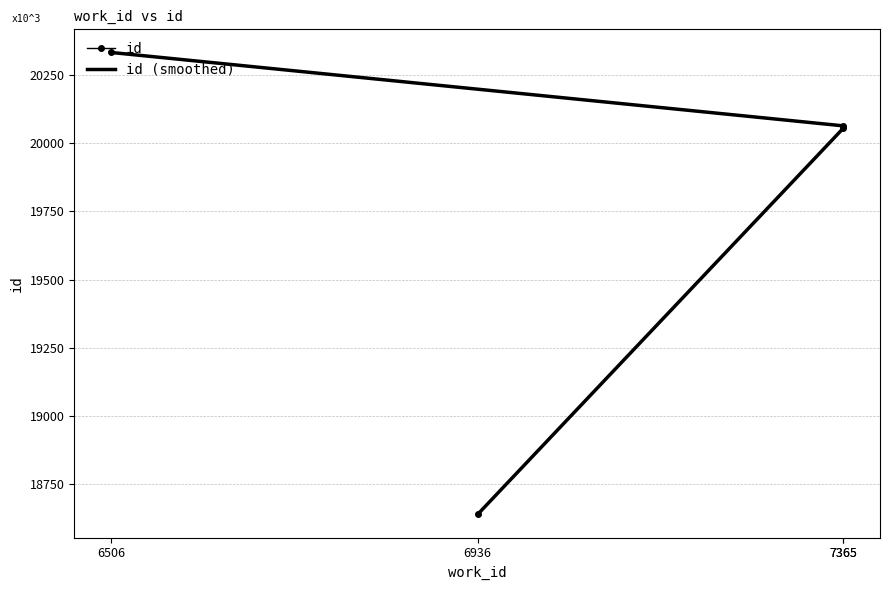

How many series are shown in this chart?

1